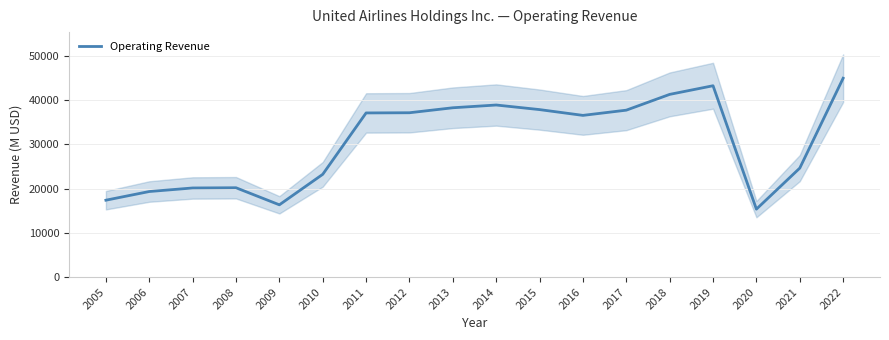

What is the difference between the maximum and minimum values?

29600